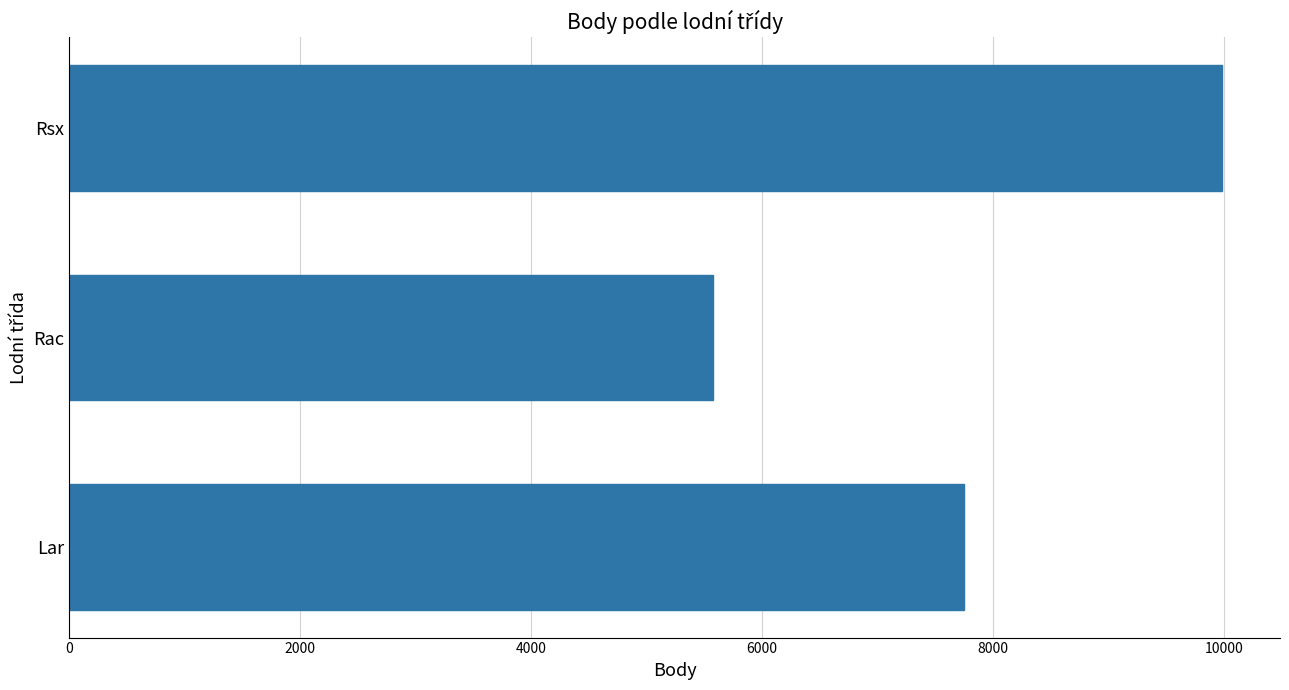

What is the change in value from Lar to Rsx?

+2236